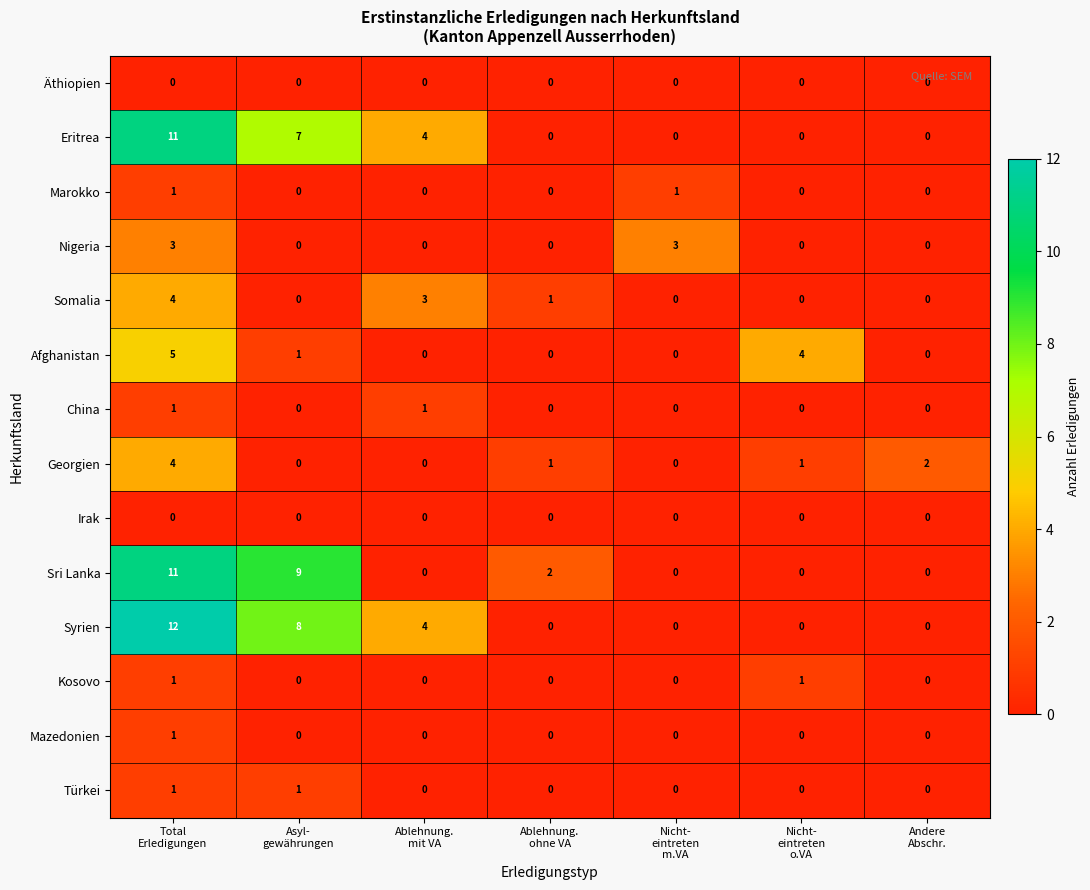

What is the difference between the second highest and second lowest values in the Sri Lanka series?

9